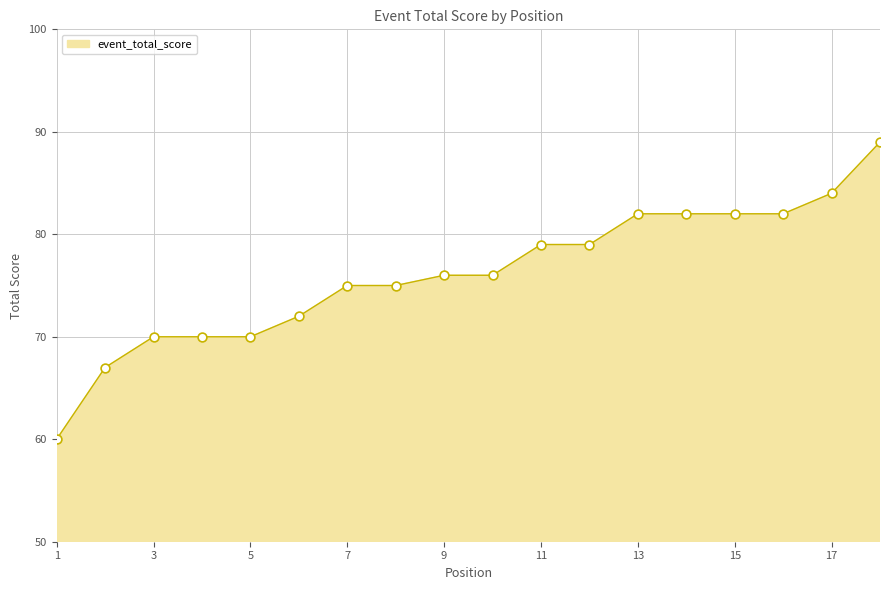

What is the difference between the maximum and minimum values?

29